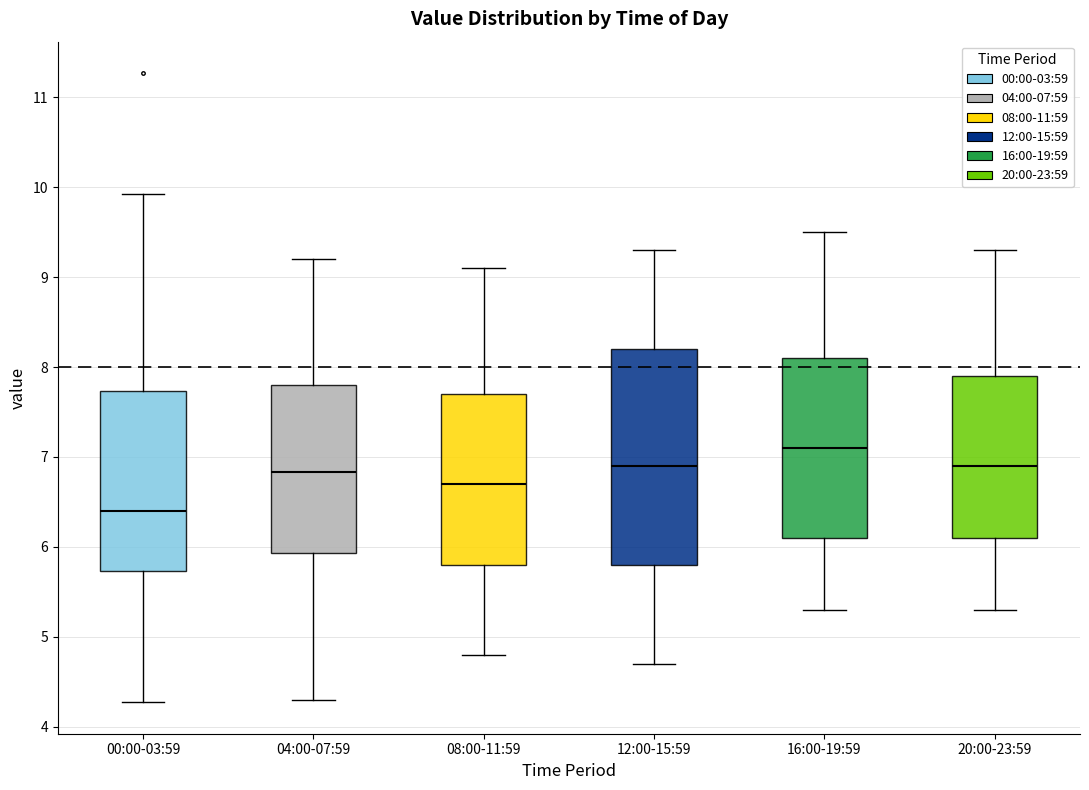

Reading left to right, transcribe this box plot: for each box, give where its median line is, the range the box spans, and where its two whiskers end, as read against the y-axis. The values are not printed on the chart, so give them approximately, as read against the axis.

00:00-03:59: median 6.4, box 5.7 to 7.7, whiskers 4.3 to 9.9
04:00-07:59: median 6.8, box 5.9 to 7.8, whiskers 4.3 to 9.2
08:00-11:59: median 6.7, box 5.8 to 7.7, whiskers 4.8 to 9.1
12:00-15:59: median 6.9, box 5.8 to 8.2, whiskers 4.7 to 9.3
16:00-19:59: median 7.1, box 6.1 to 8.1, whiskers 5.3 to 9.5
20:00-23:59: median 6.9, box 6.1 to 7.9, whiskers 5.3 to 9.3